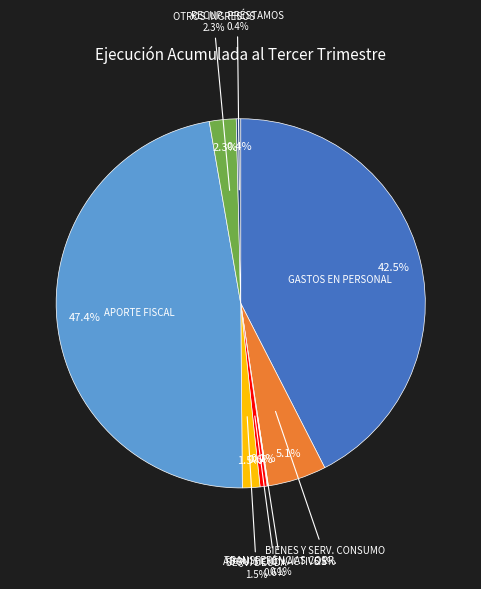

Rank the categories by value from lowest to highest.

TRANSFERENCIAS CORRIENTES, RECUPERACIÓN DE PRÉSTAMOS, ADQUISICIÓN DE ACTIVOS NO FINANCIEROS, SERVICIO DE LA DEUDA, OTROS INGRESOS CORRIENTES, BIENES Y SERVICIOS DE CONSUMO, GASTOS EN PERSONAL, APORTE FISCAL